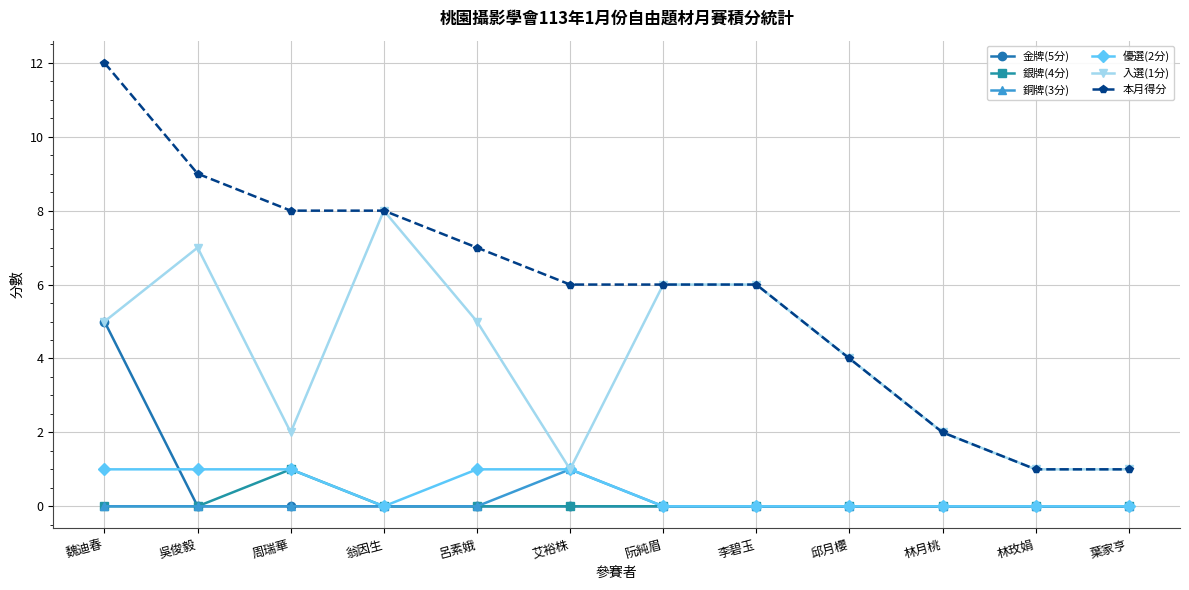

What is the approximate value of 入選(1分) at 林月桃?

2